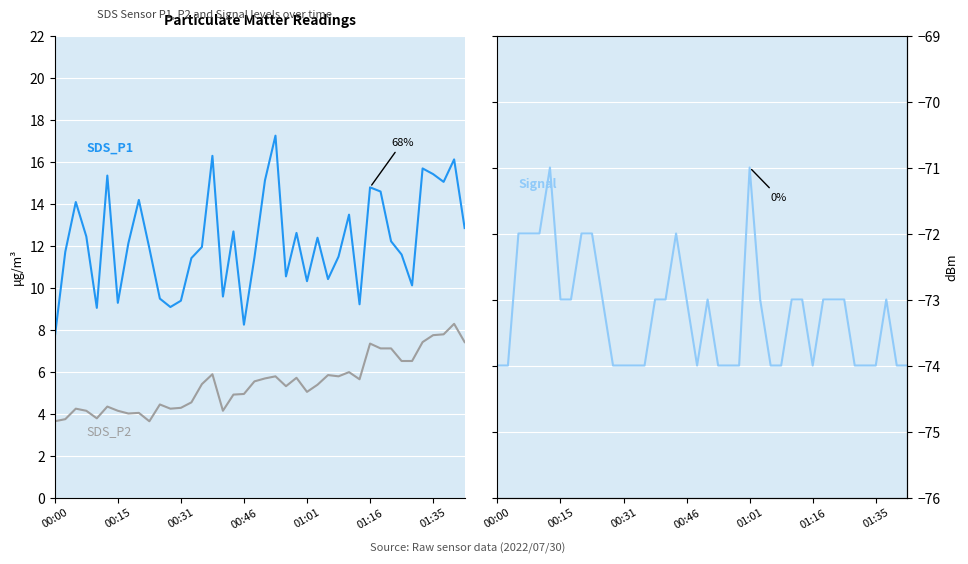

True or false: Signal and SDS_P1 intersect in this chart.

False